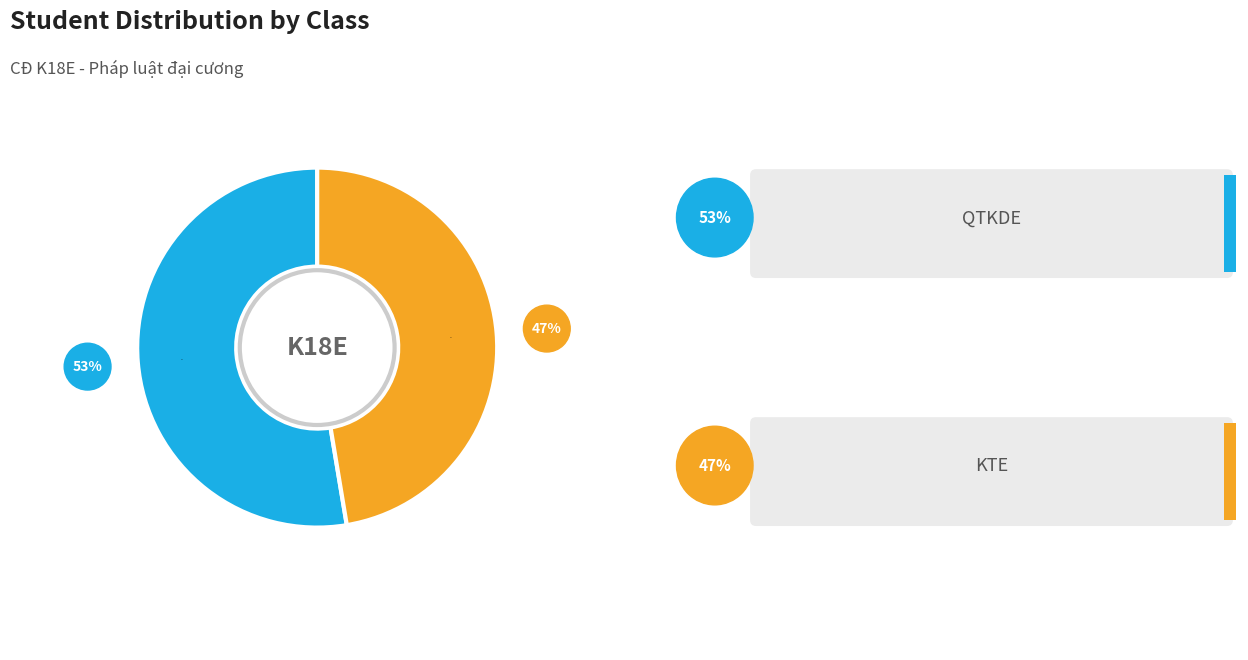

True or false: KTE accounts for 34% of the total.

False